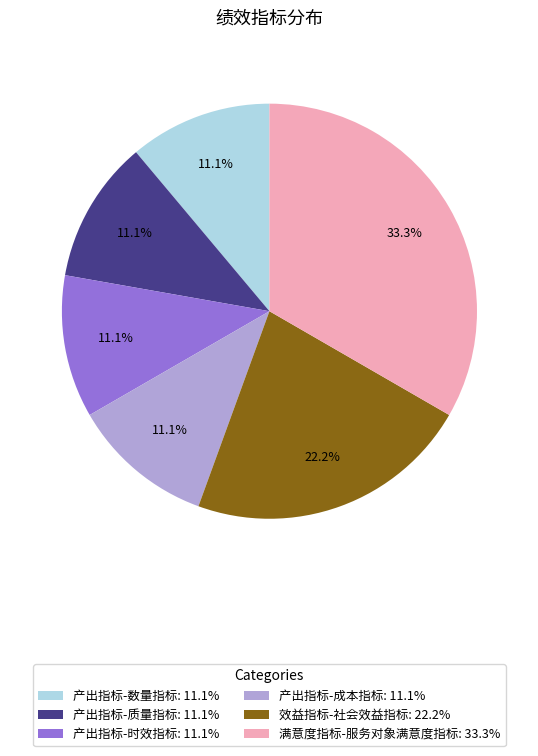

Which category has the biggest portion of the pie?

满意度指标-服务对象满意度指标